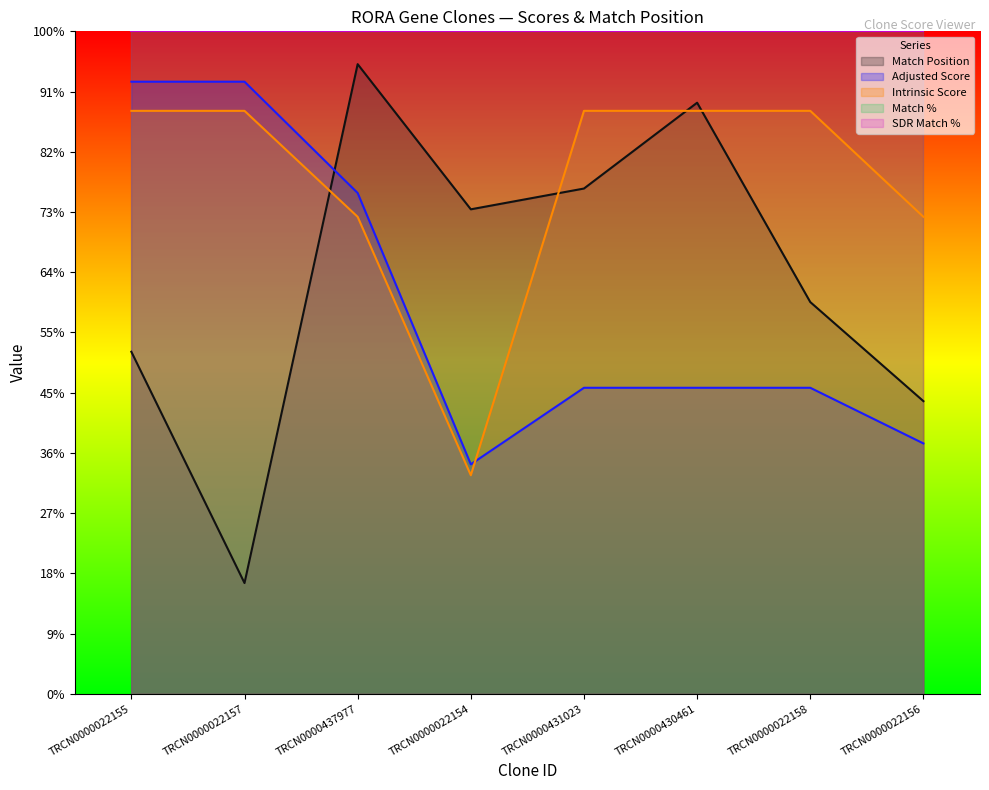

Count the number of data series in this chart.

3